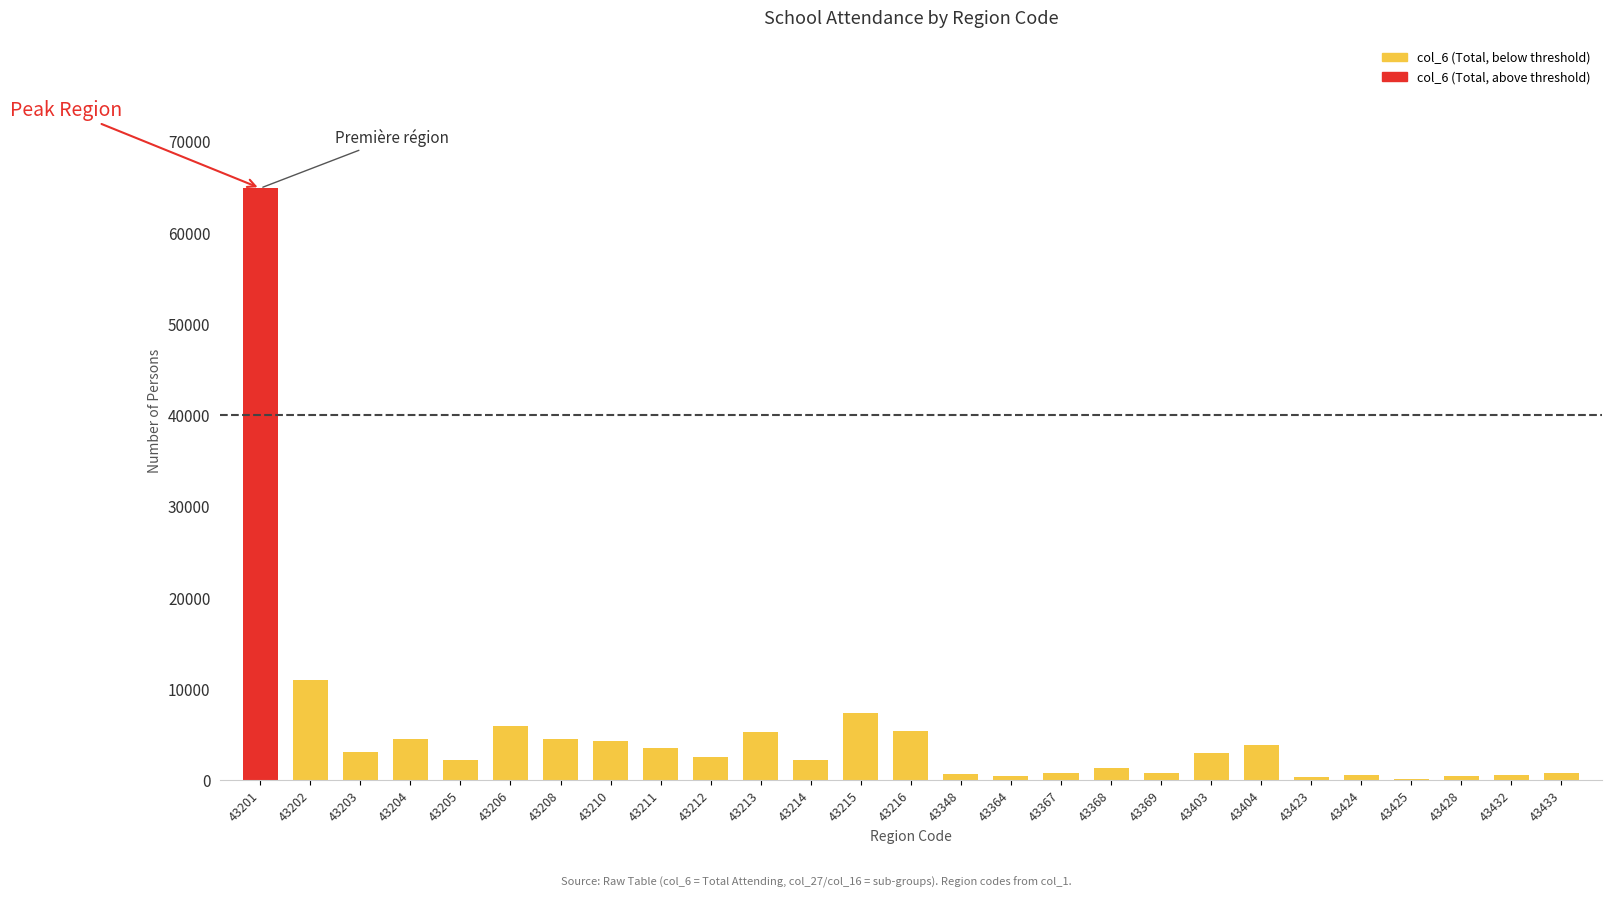

At which label is the value closest to 32486?

43202